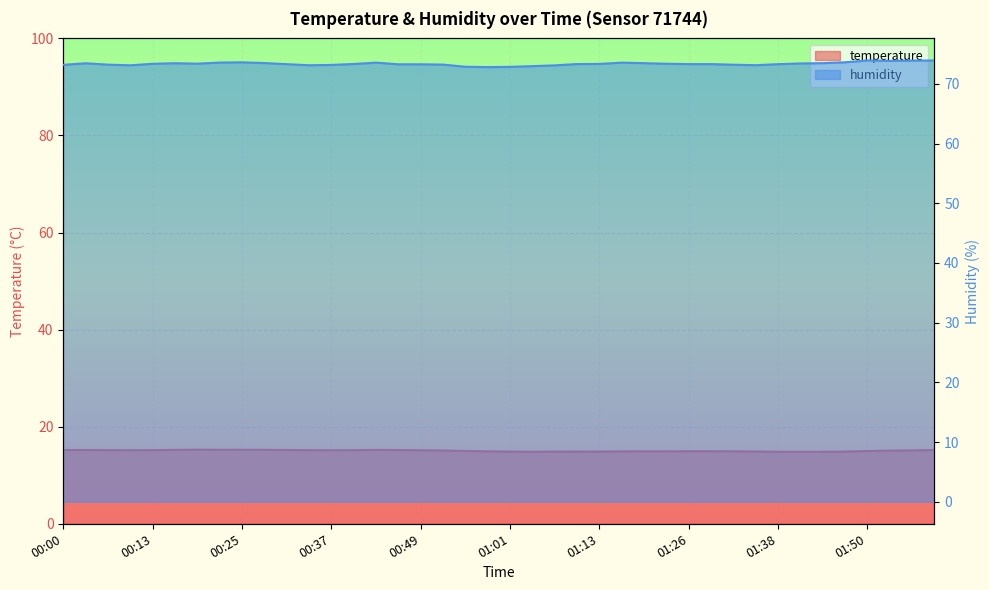

What is the total value across all series at 39?

89.1